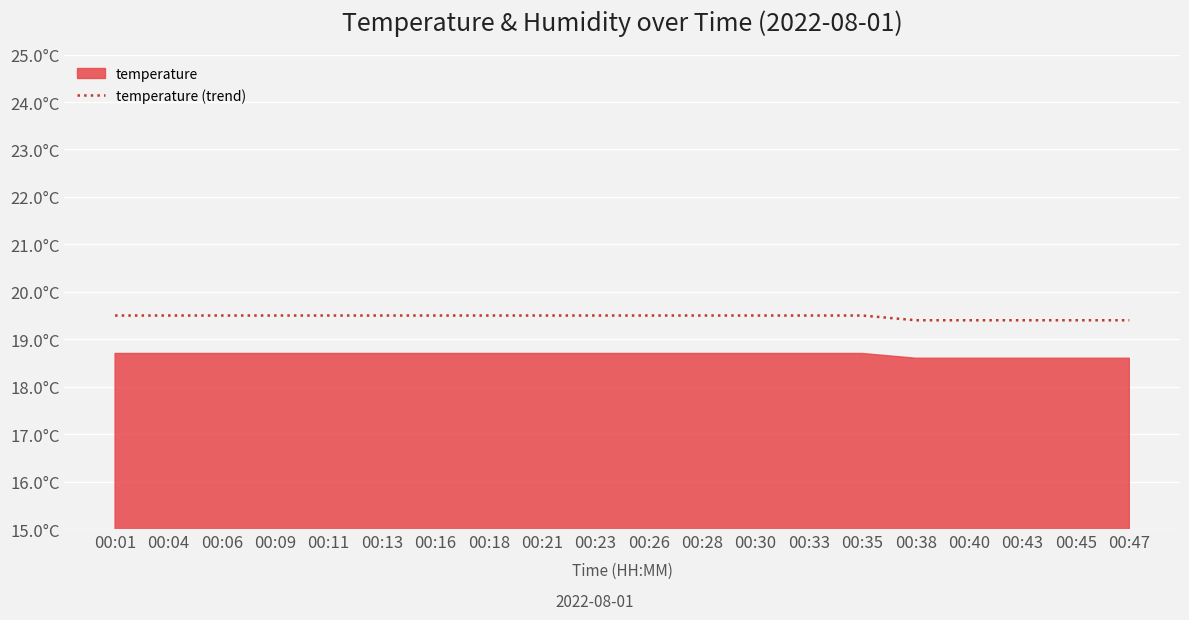

Which label corresponds to the largest value in the chart?

00:01